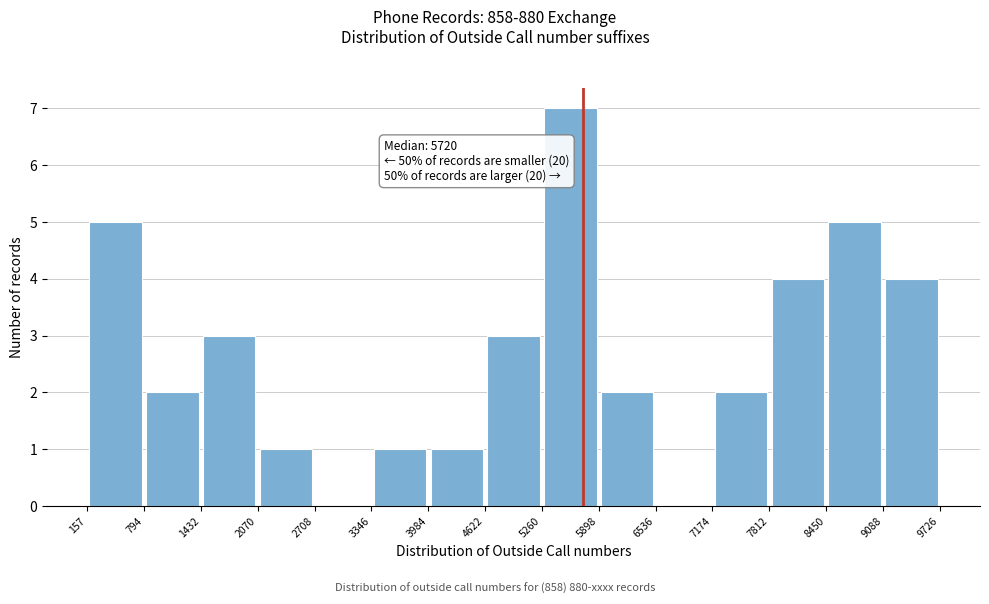

Over which range of the x-axis is the bar tallest?

5260 to 5898